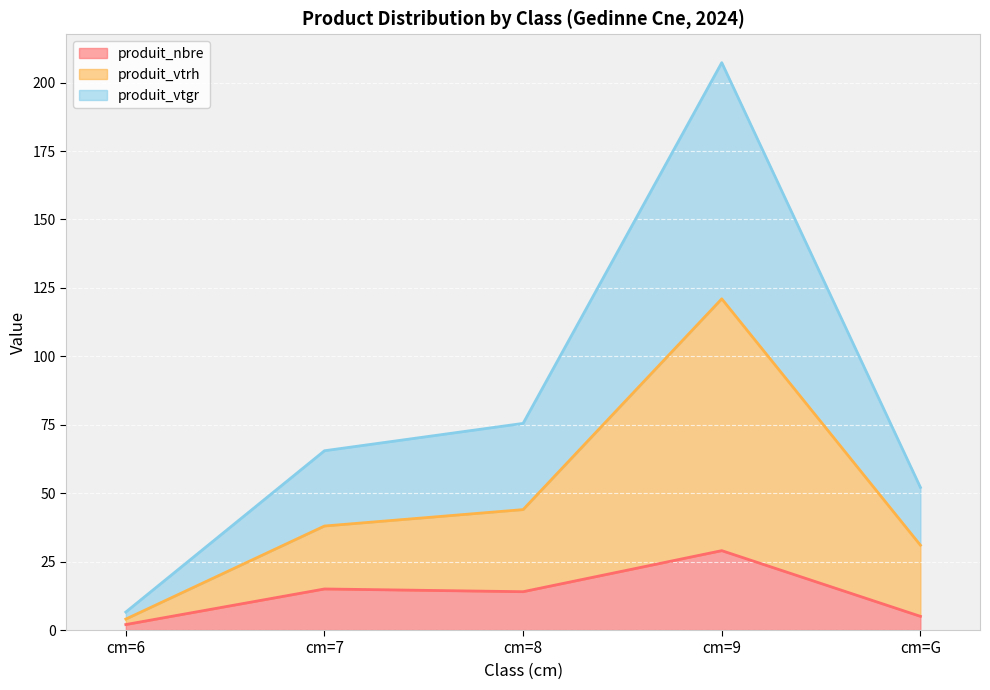

How many distinct data groups are displayed?

3